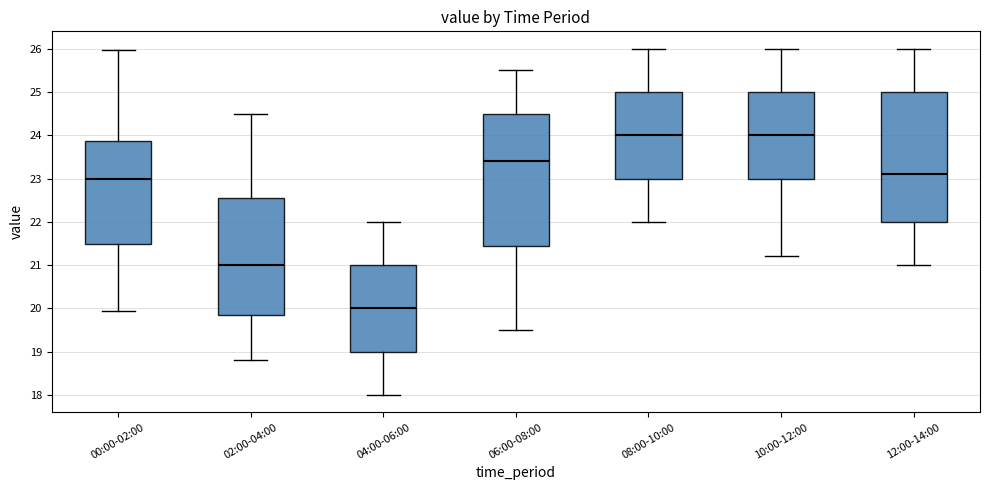

Reading left to right, transcribe this box plot: for each box, give where its median line is, the range the box spans, and where its two whiskers end, as read against the y-axis. The values are not printed on the chart, so give them approximately, as read against the axis.

00:00-02:00: median 23.0, box 21.5 to 23.9, whiskers 19.9 to 26.0
02:00-04:00: median 21.0, box 19.9 to 22.6, whiskers 18.8 to 24.5
04:00-06:00: median 20.0, box 19.0 to 21.0, whiskers 18.0 to 22.0
06:00-08:00: median 23.4, box 21.5 to 24.5, whiskers 19.5 to 25.5
08:00-10:00: median 24.0, box 23.0 to 25.0, whiskers 22.0 to 26.0
10:00-12:00: median 24.0, box 23.0 to 25.0, whiskers 21.2 to 26.0
12:00-14:00: median 23.1, box 22.0 to 25.0, whiskers 21.0 to 26.0